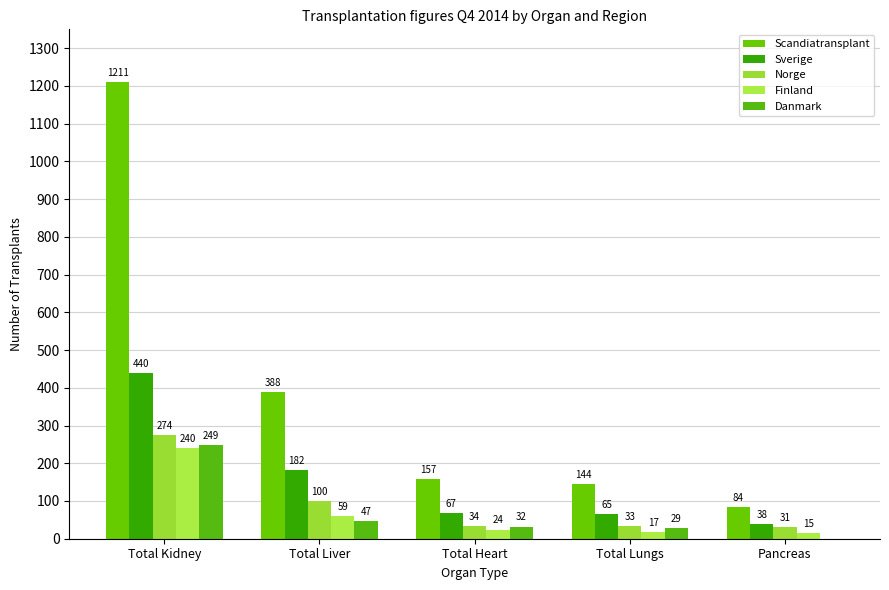

Read the Sverige value at Pancreas, to the nearest 5.

40